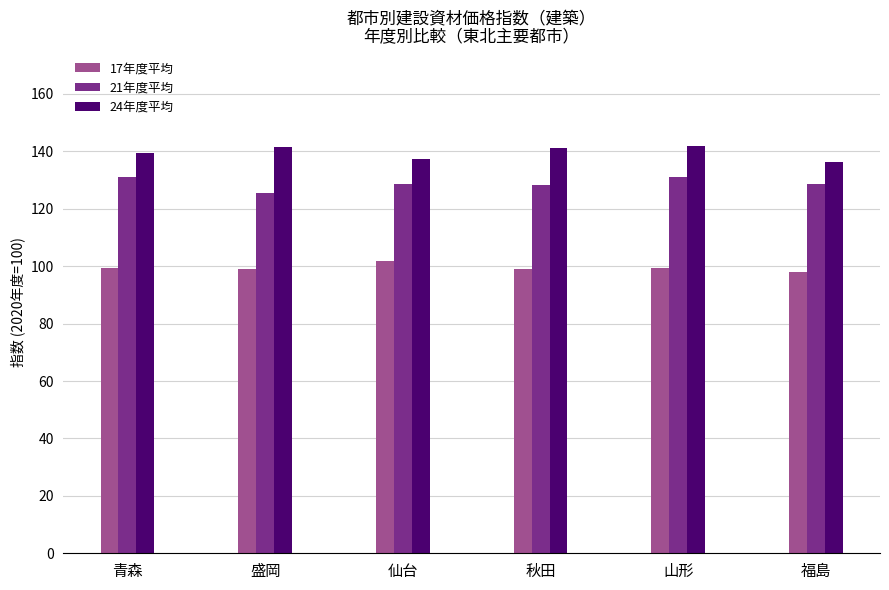

Which series changed the most between 仙台 and 福島?

17年度平均